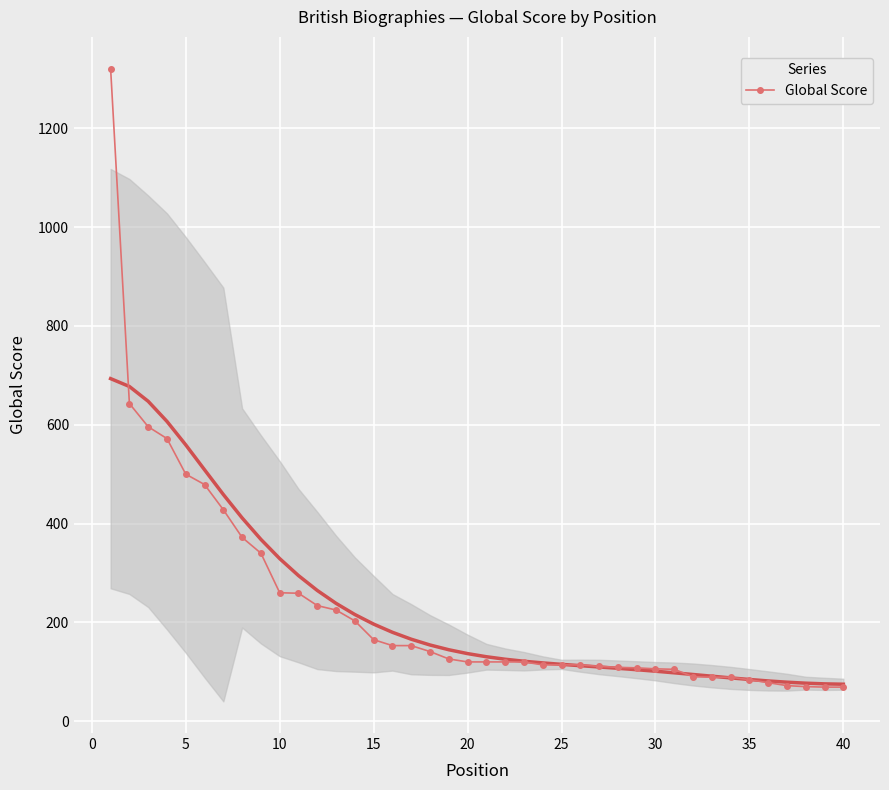

The value of Global Score at 20 is 213. True or false?

False